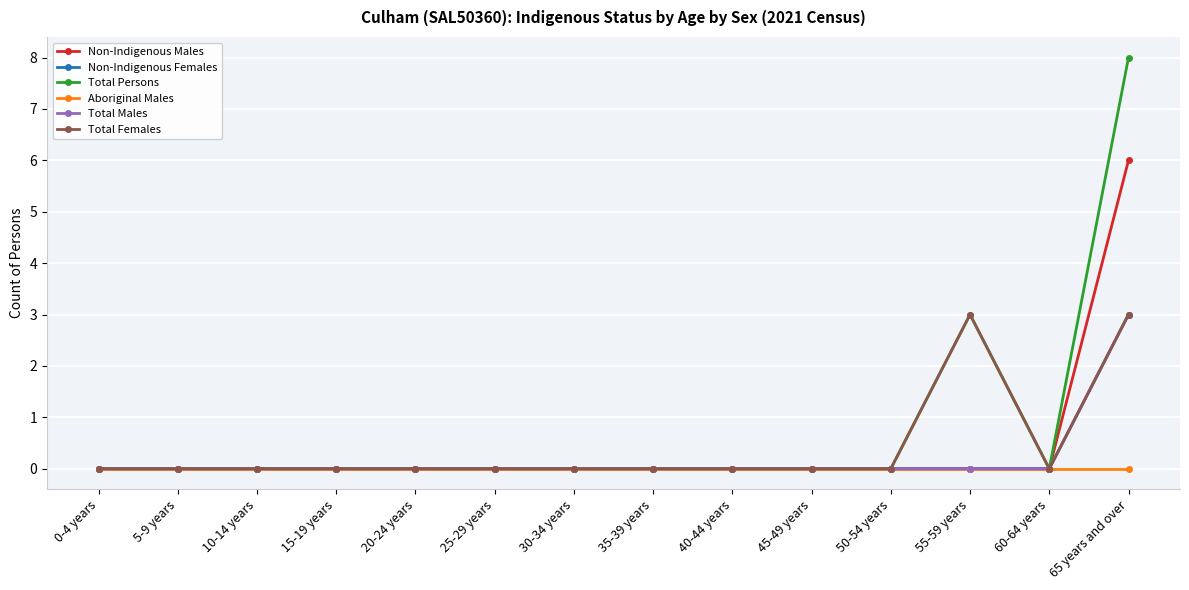

Is this an area chart (filled region under the line)?

No